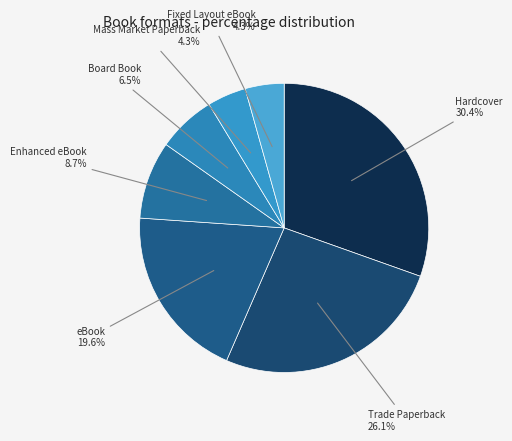

Which category has the smallest portion of the pie?

Mass Market Paperback